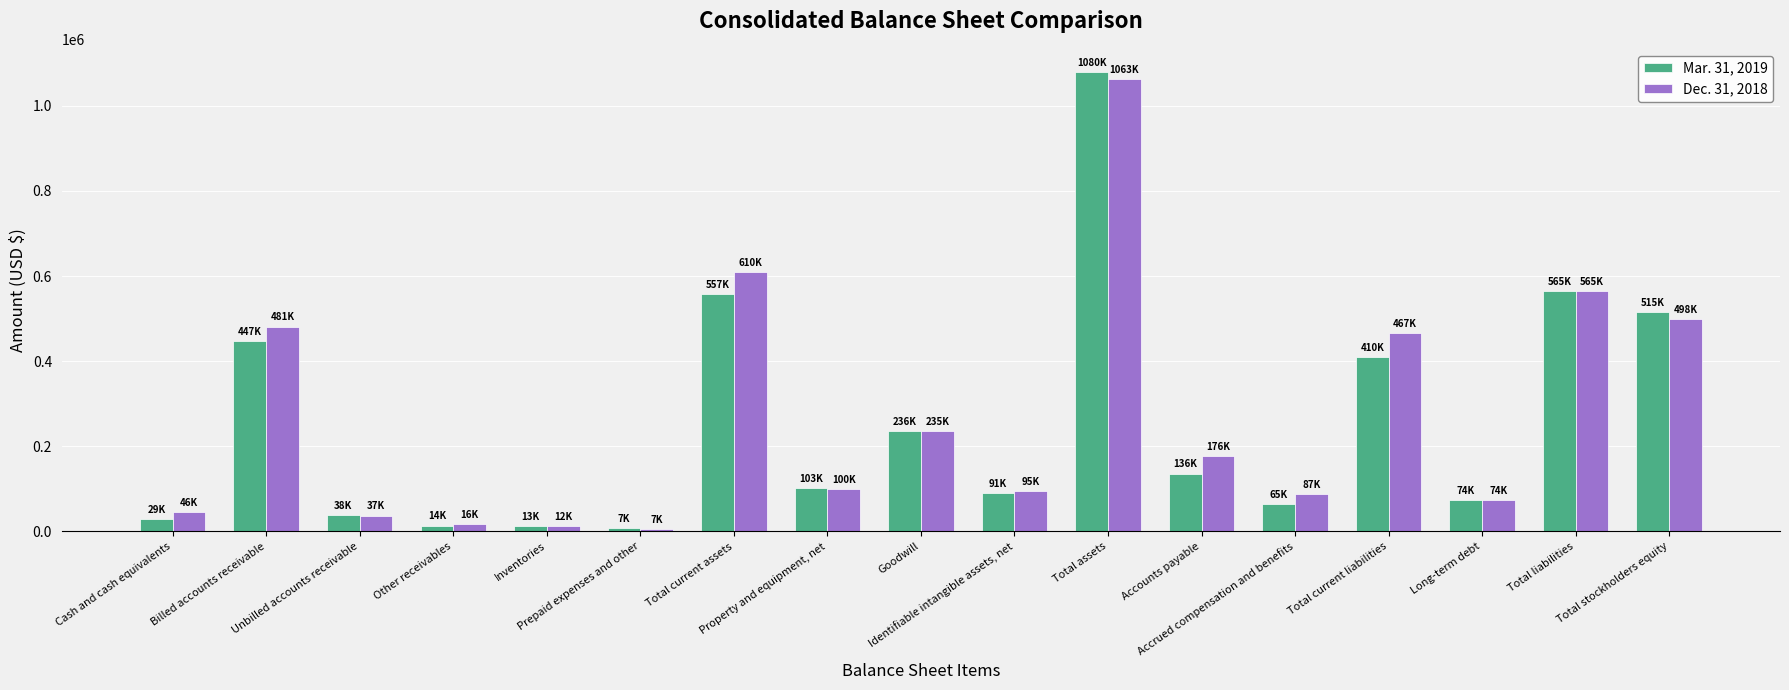

True or false: Dec. 31, 2018 has a value of 23360 at Property and equipment, net.

False